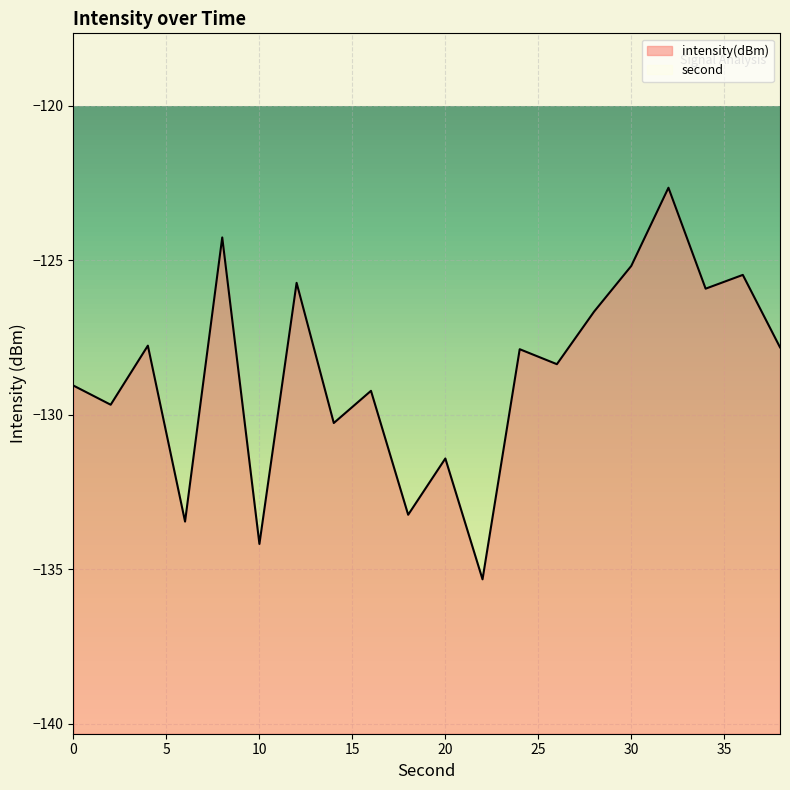

List the labels in order of value, largest first.

32, 8, 30, 36, 12, 34, 28, 4, 38, 24, 26, 0, 16, 2, 14, 20, 18, 6, 10, 22